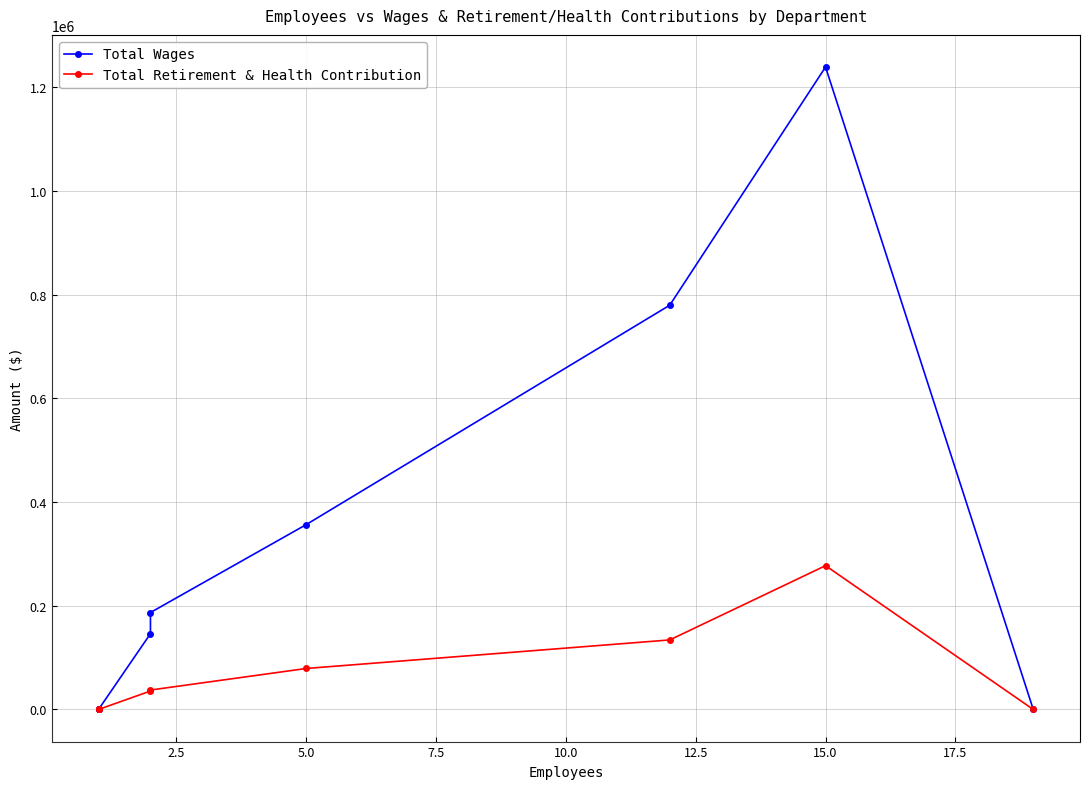

The Total Retirement & Health Contribution series shows 9171 at 7.5. True or false?

False